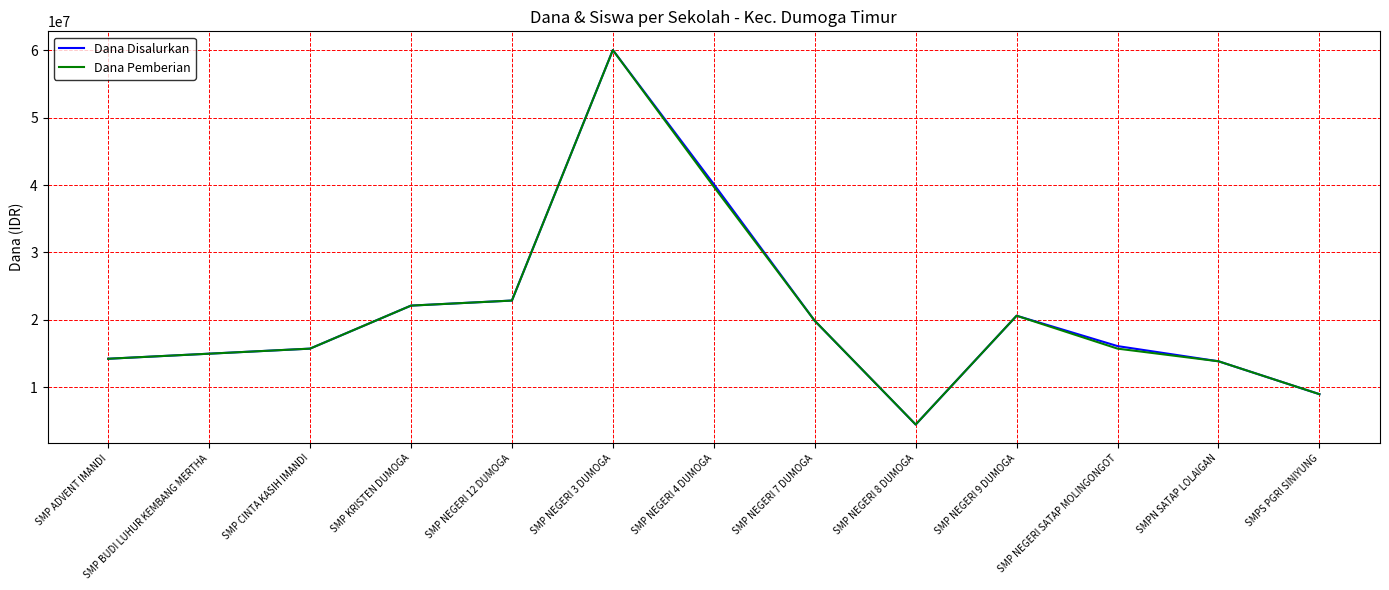

The value of Dana Pemberian at SMP NEGERI 8 DUMOGA is 1058593. True or false?

False